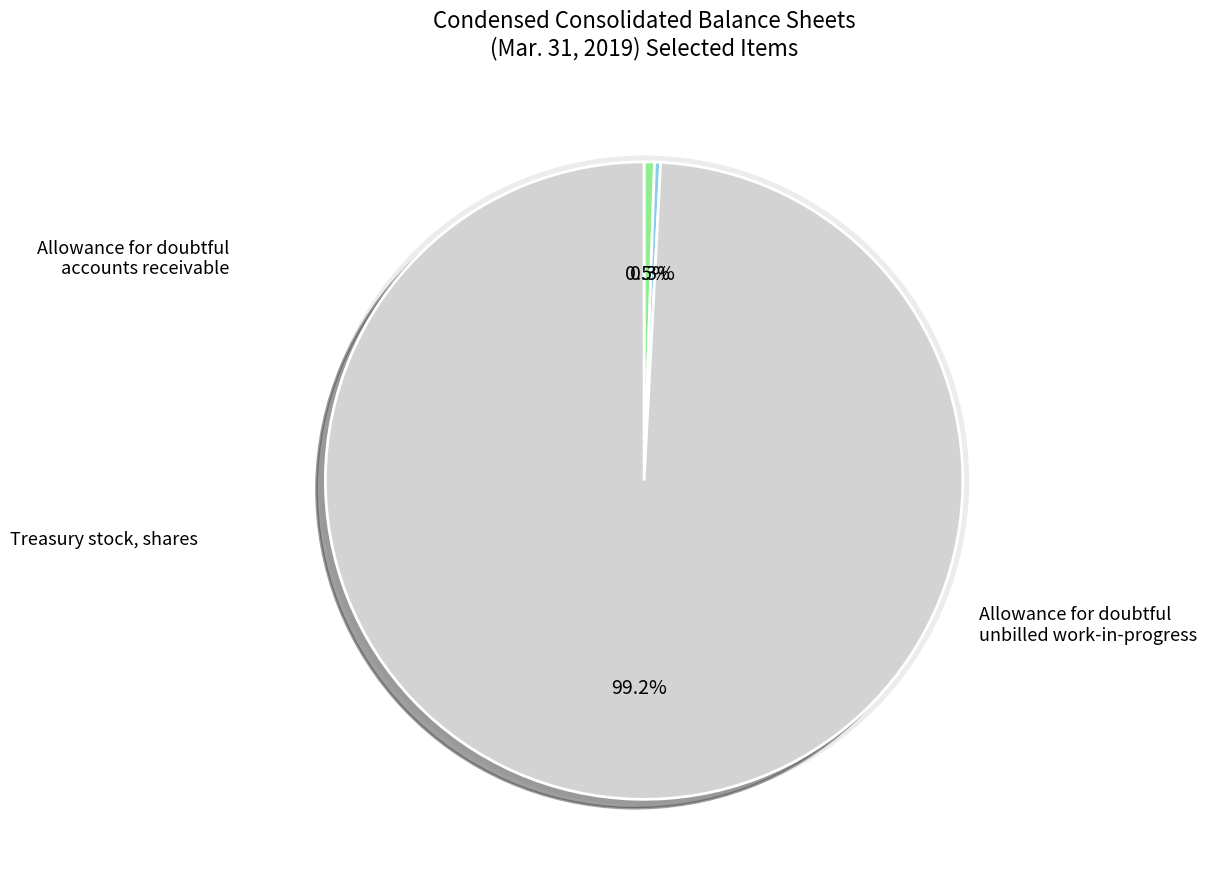

What is the smallest slice in the pie chart?

Allowance for doubtful unbilled work-in-progress